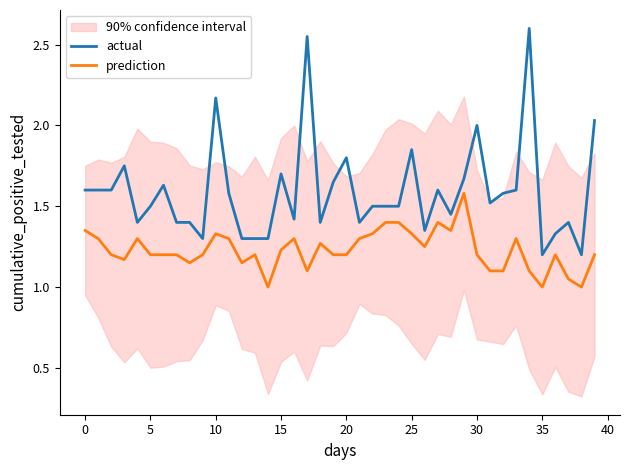

What is the minimum value for actual?

1.2